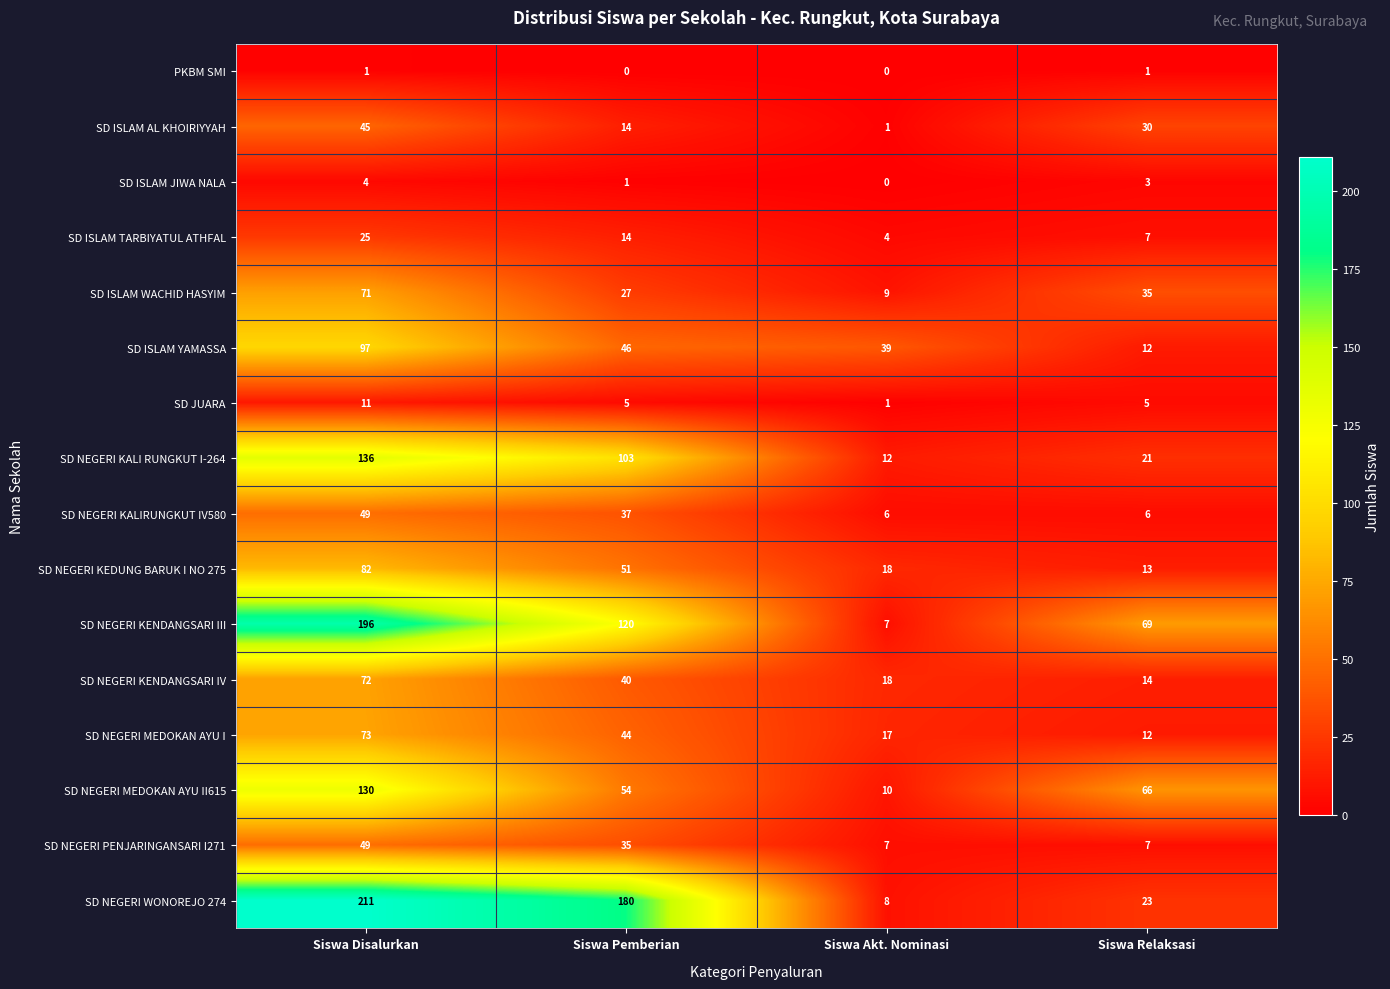

What is the sum of all SD JUARA values?

22